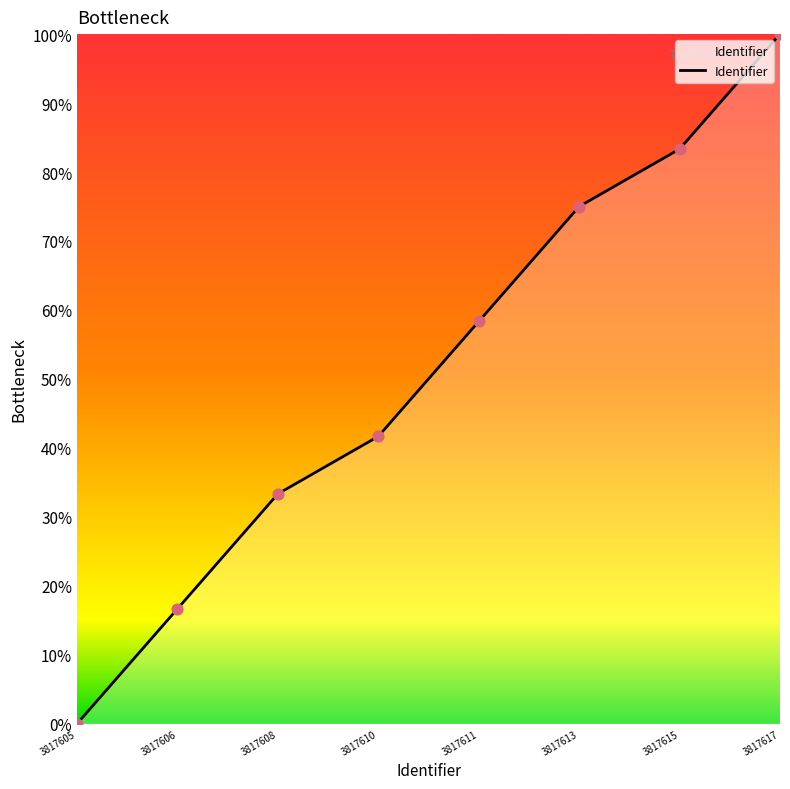

Approximately how many times larger is the value at 3817610 compared to 3817617?

0.4